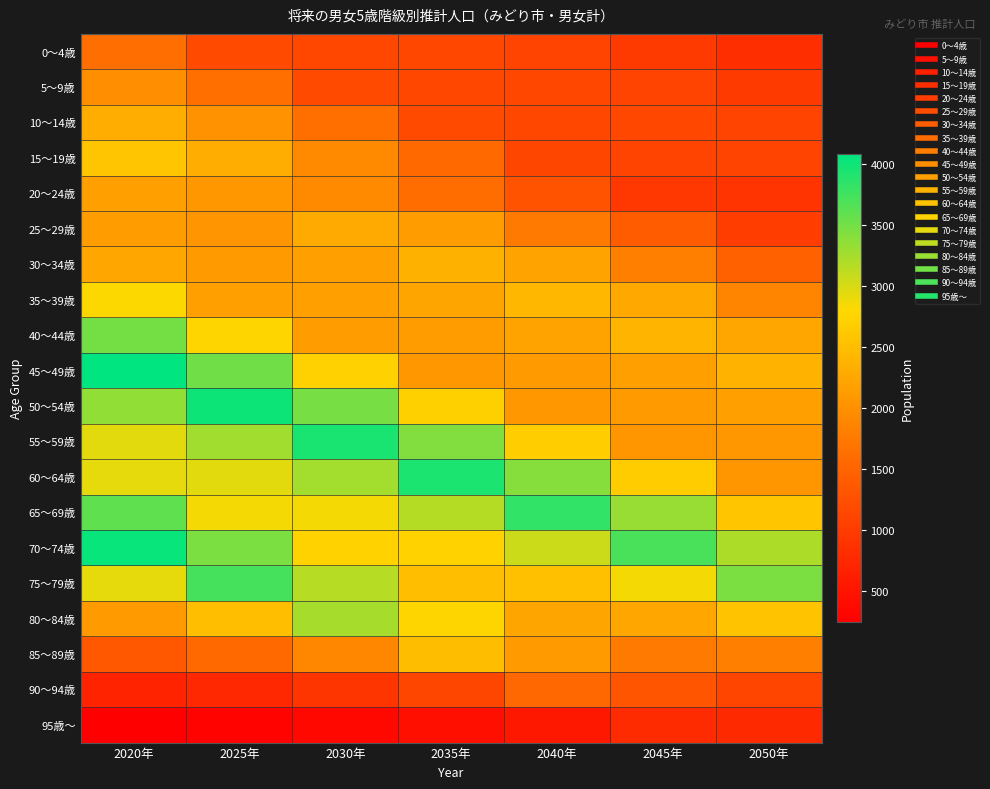

Which label corresponds to the largest value in the chart?

2020年